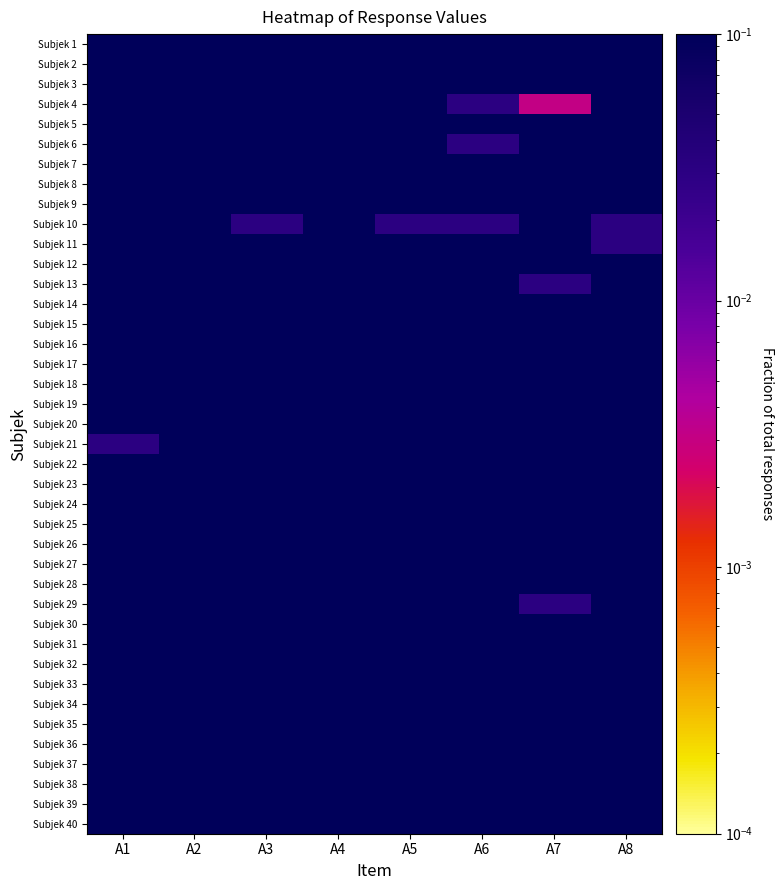

Which series has the widest spread of values?

Subjek 4